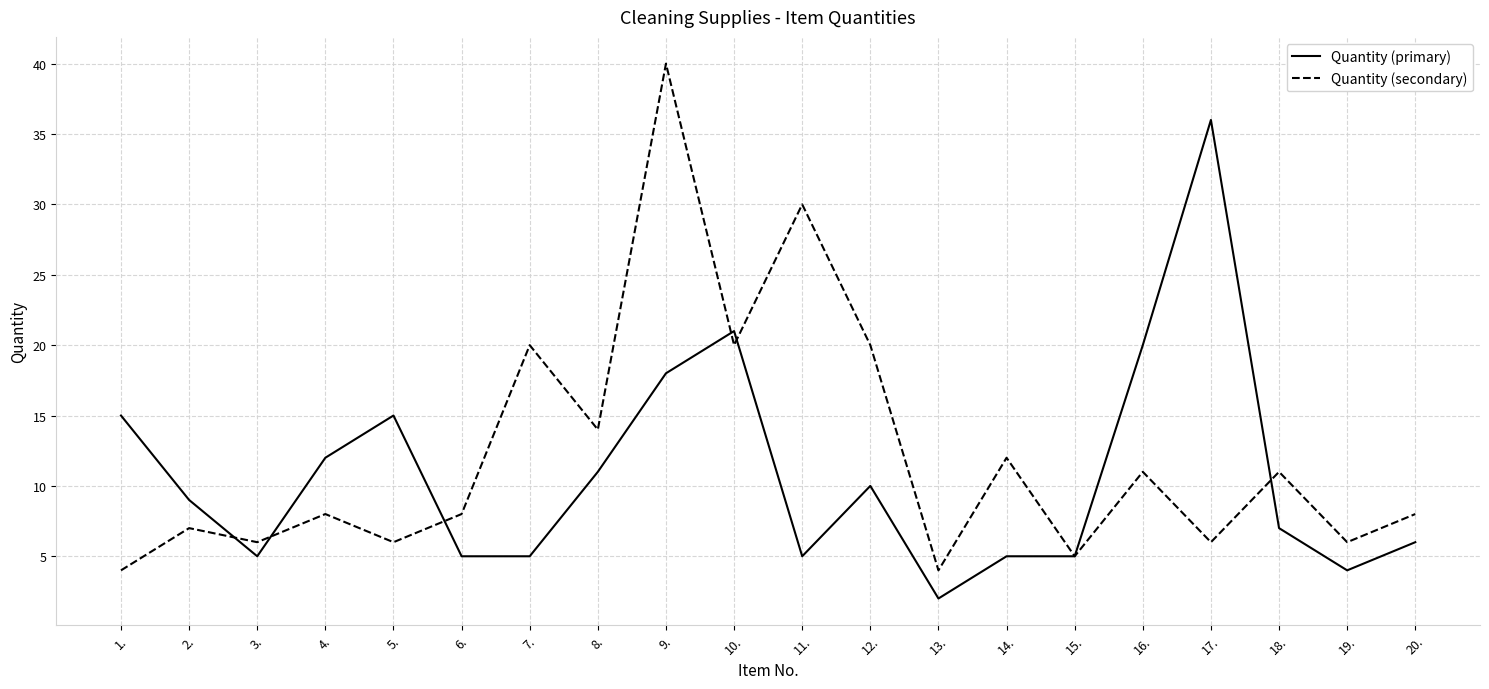

At which label does Quantity (primary) reach its minimum?

13.